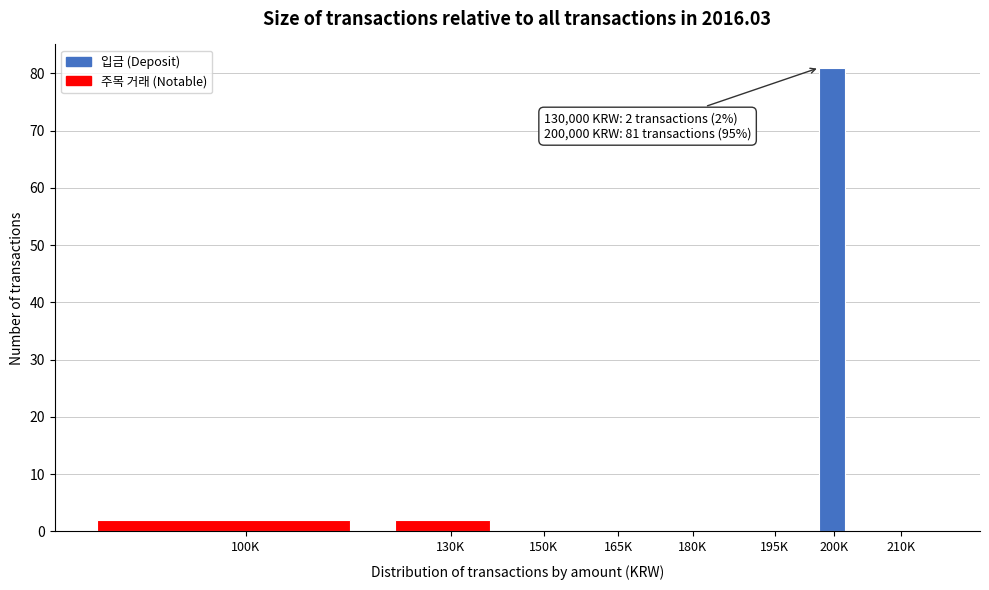

Reading right to left, extract all data points from this chart.

210K=0	200K=81	195K=0	180K=0	165K=0	150K=0	130K=2	100K=2